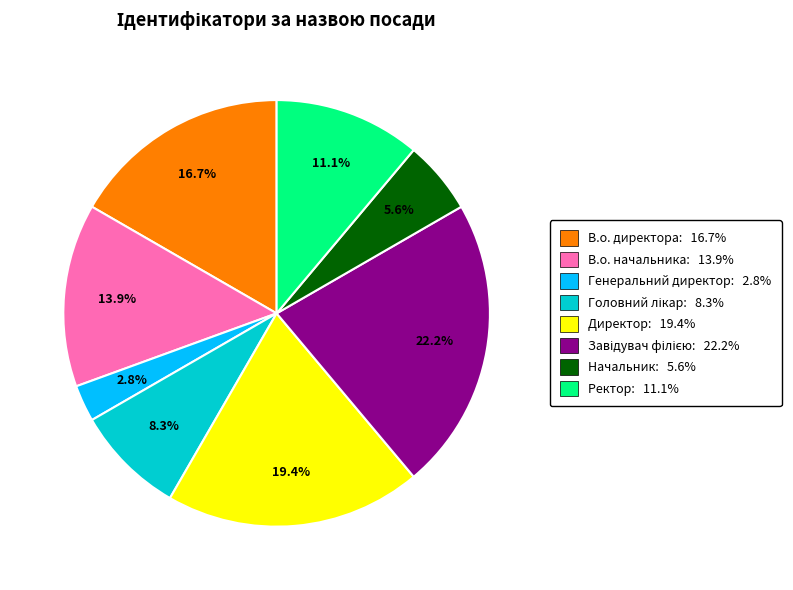

To the nearest percent, what percentage of the pie is Ректор?

11%